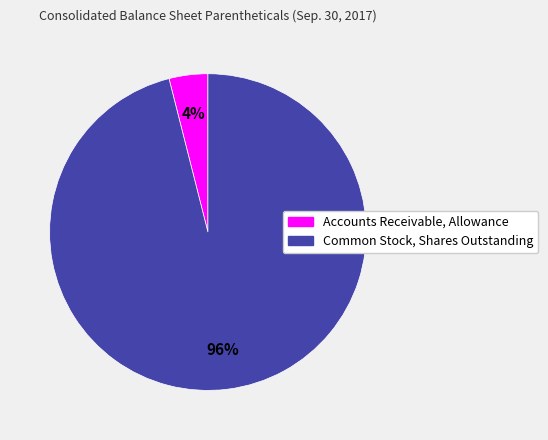

Which has a higher value, Common Stock, Shares Outstanding or Accounts Receivable, Allowance?

Common Stock, Shares Outstanding